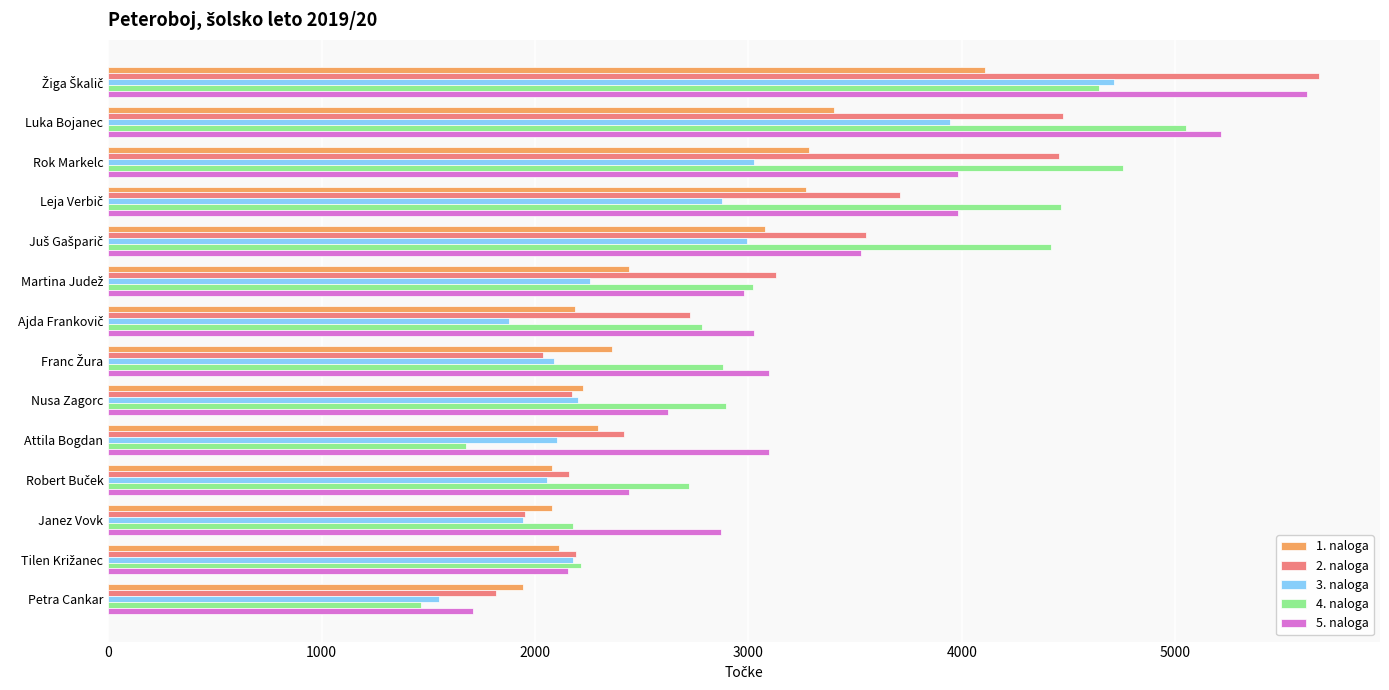

Which series has the largest range (max minus min)?

5. naloga